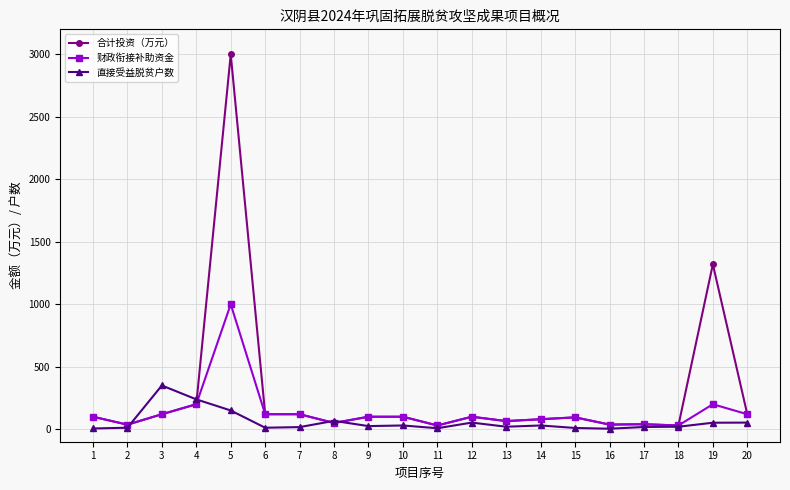

Read the 财政衔接补助资金 value at 5.

1000.0